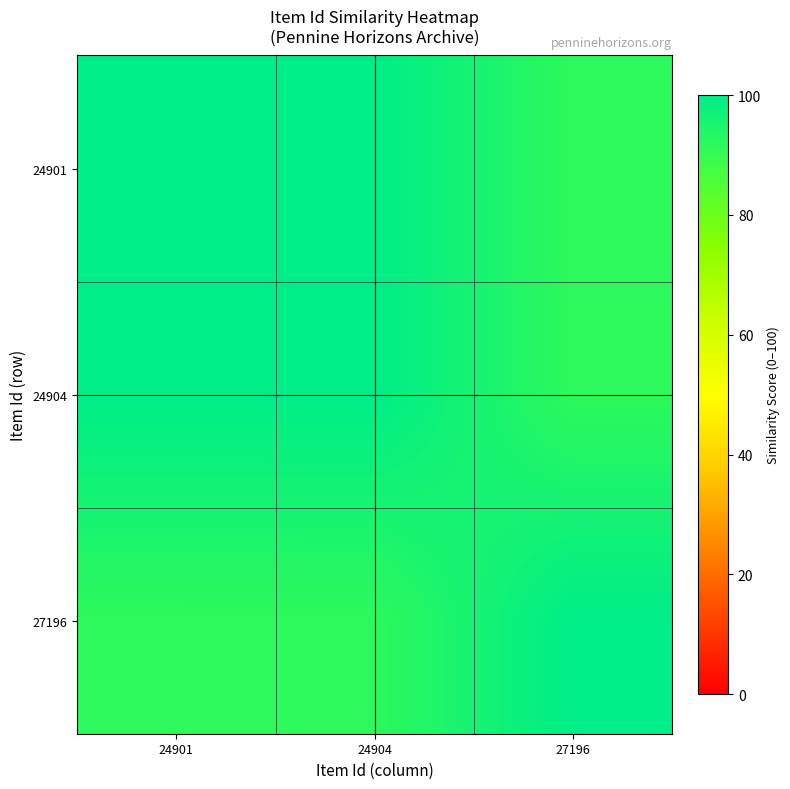

Which series has the largest range (max minus min)?

24901